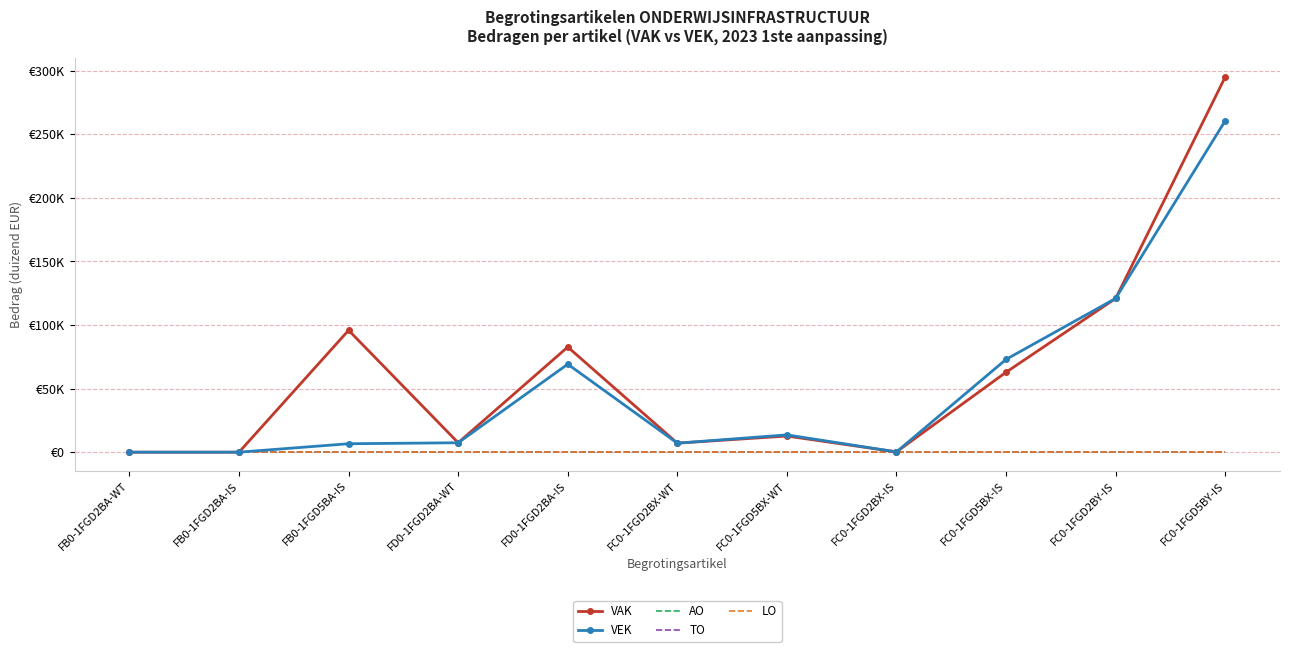

Which series has the largest total across all categories?

VAK